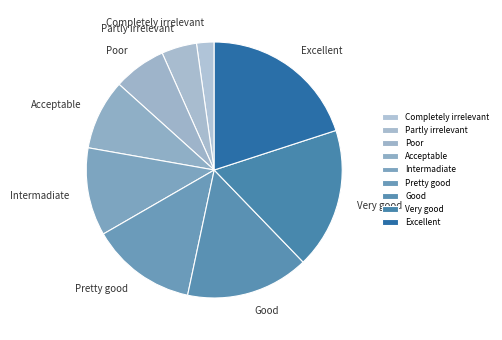

Which has a higher value, Good or Acceptable?

Good